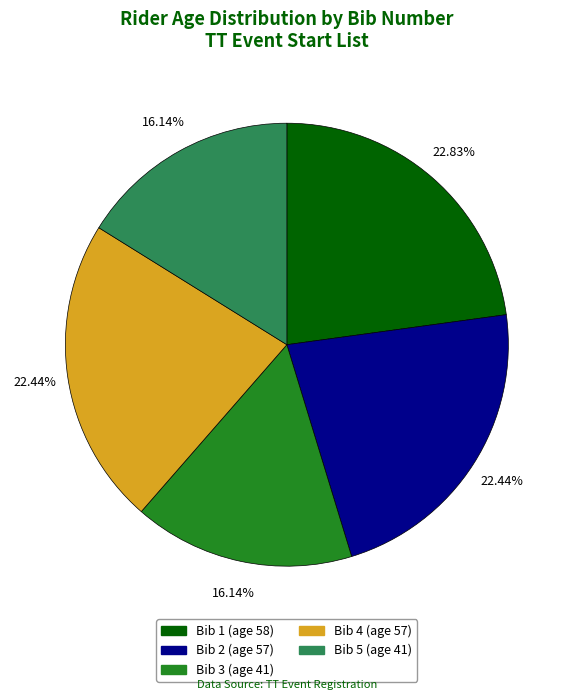

Does any single category account for the majority?

No